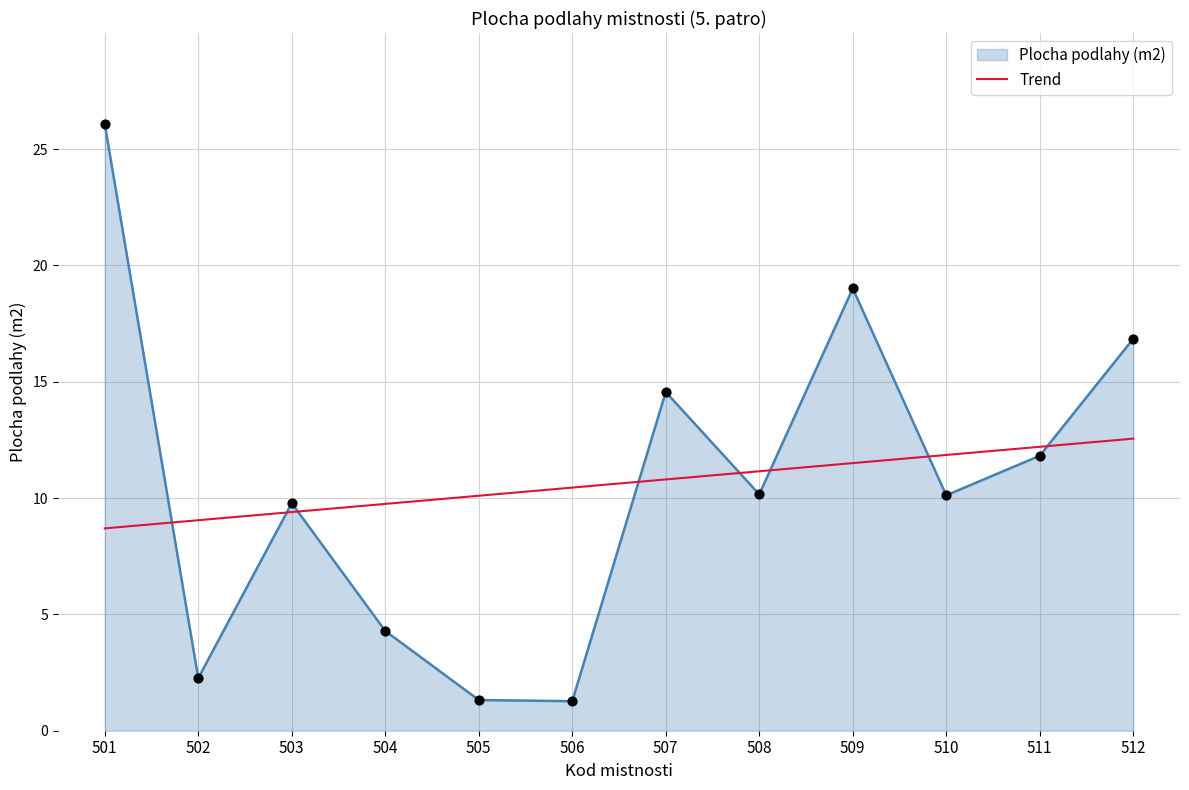

Which series has the largest range (max minus min)?

Plocha podlahy (m2)